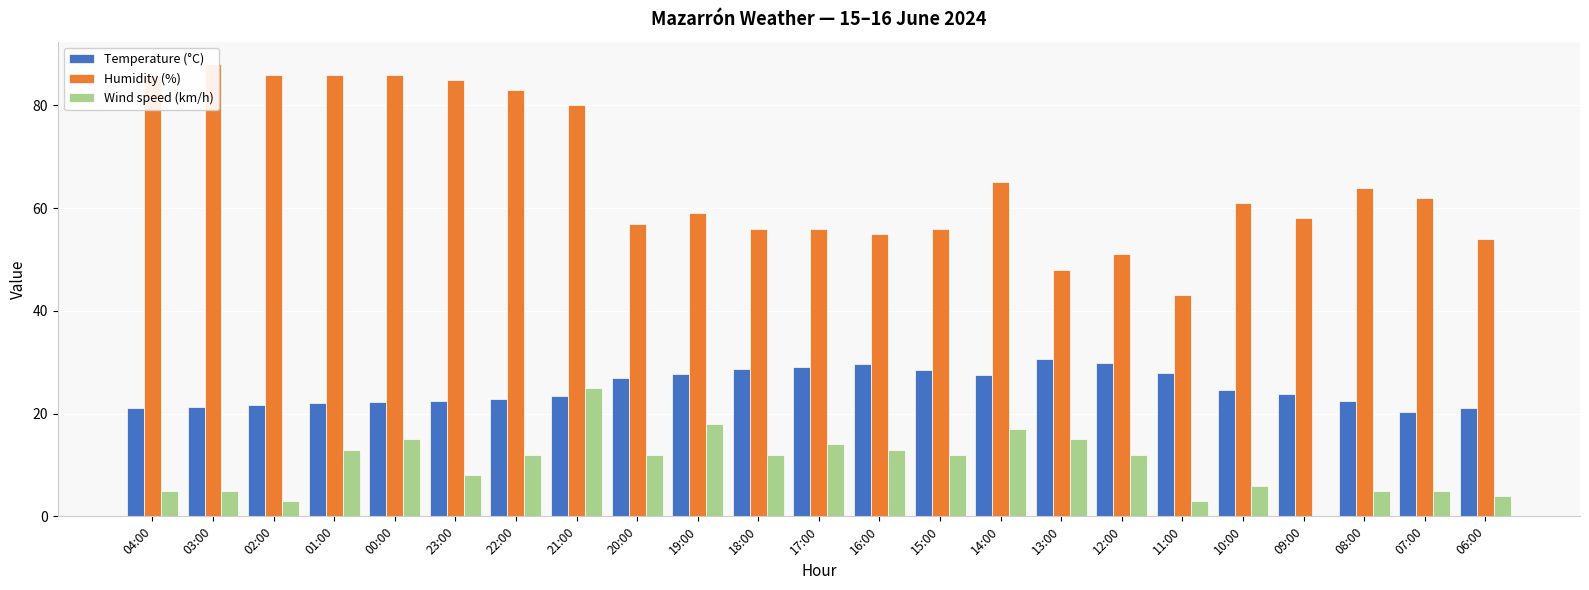

Between 11:00 and 09:00, which series saw the biggest shift?

Humidity (%)